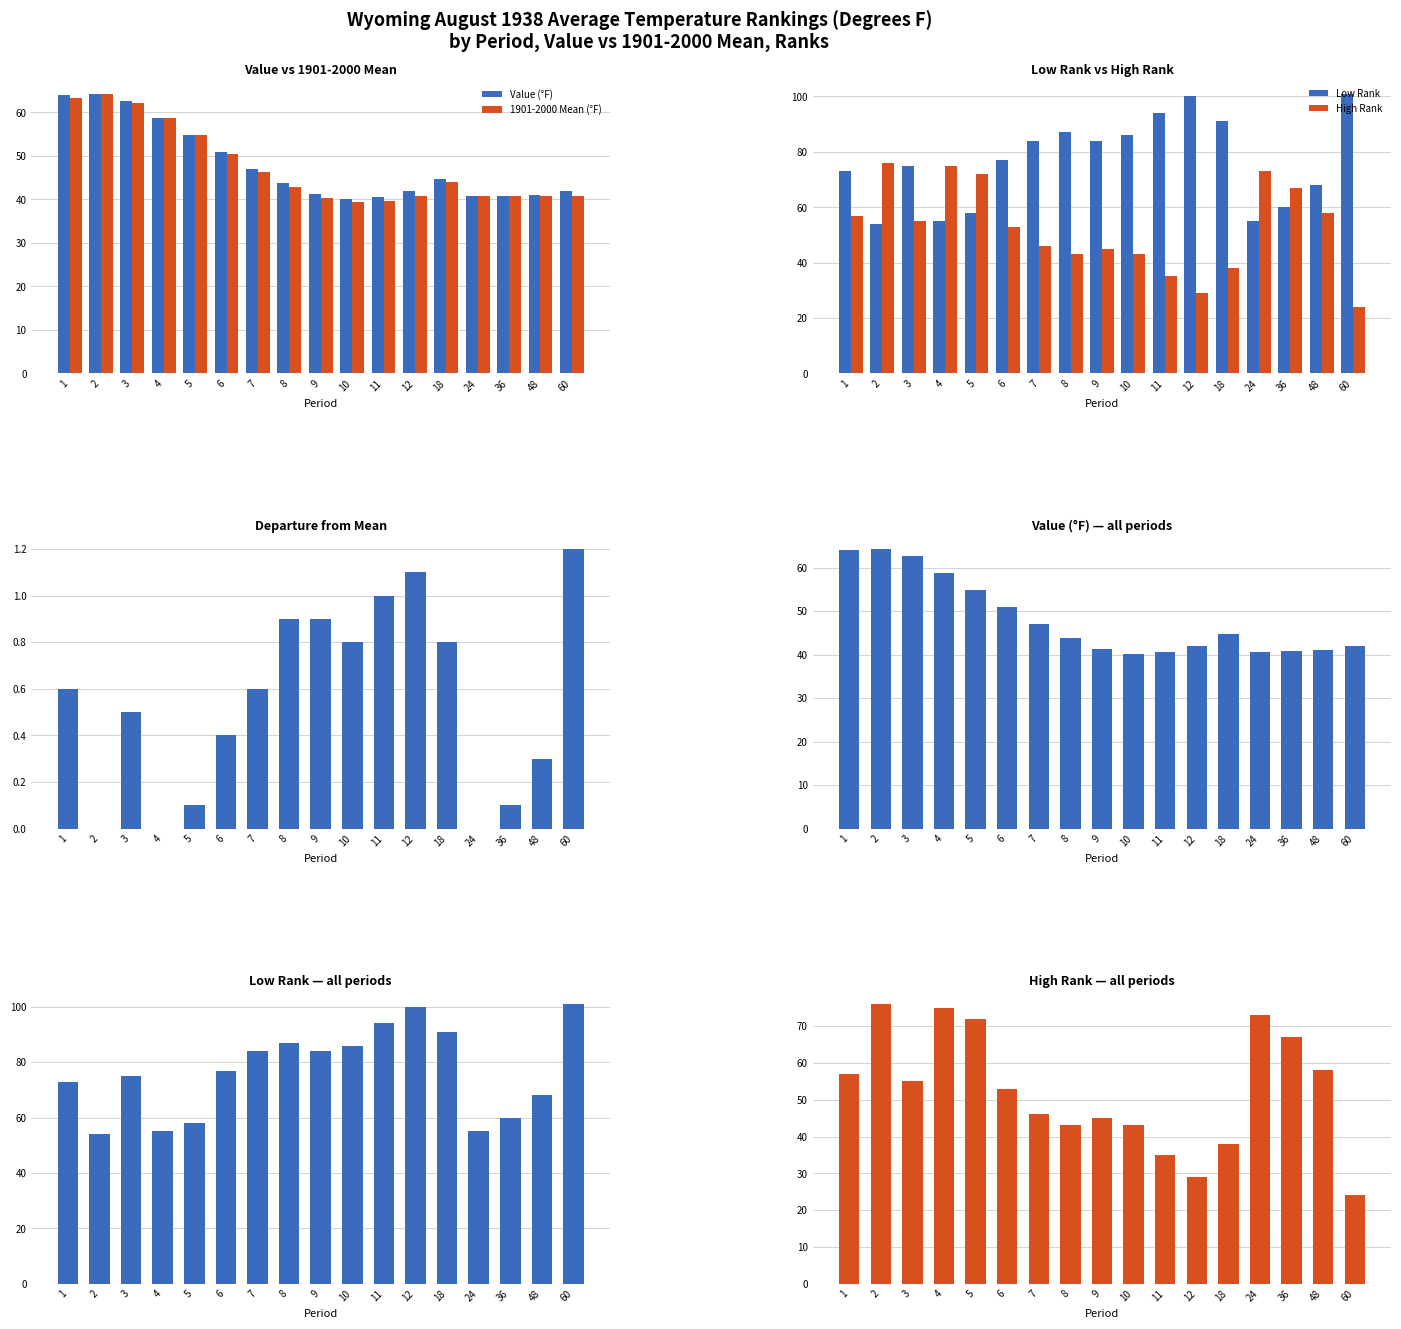

What is the difference between the High Rank values at 9 and 7?

1.0